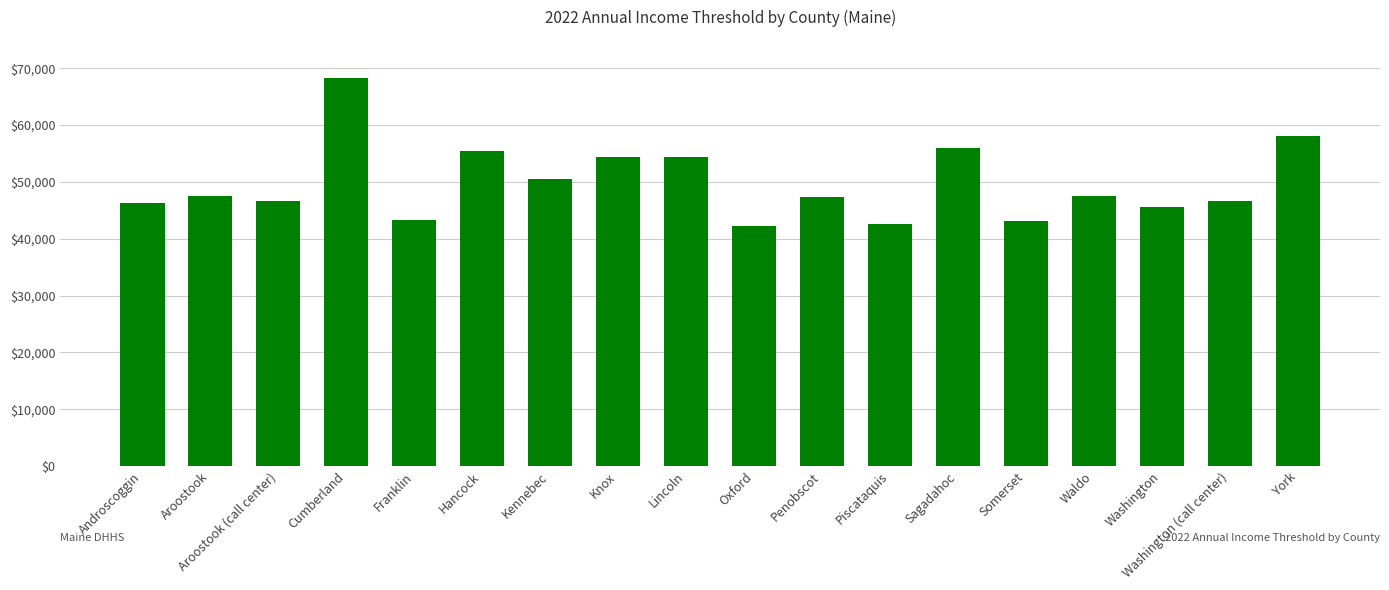

What is the ratio of the value at Washington (call center) to the value at Knox?

0.9